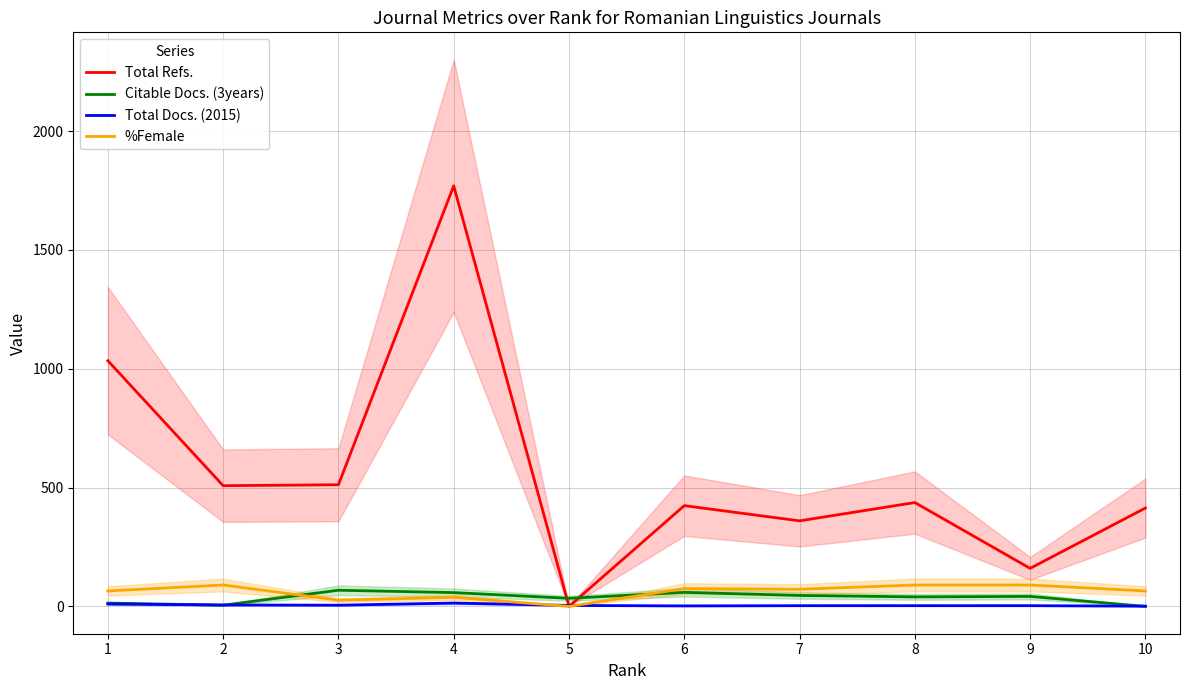

How many lines are shown in the chart?

4